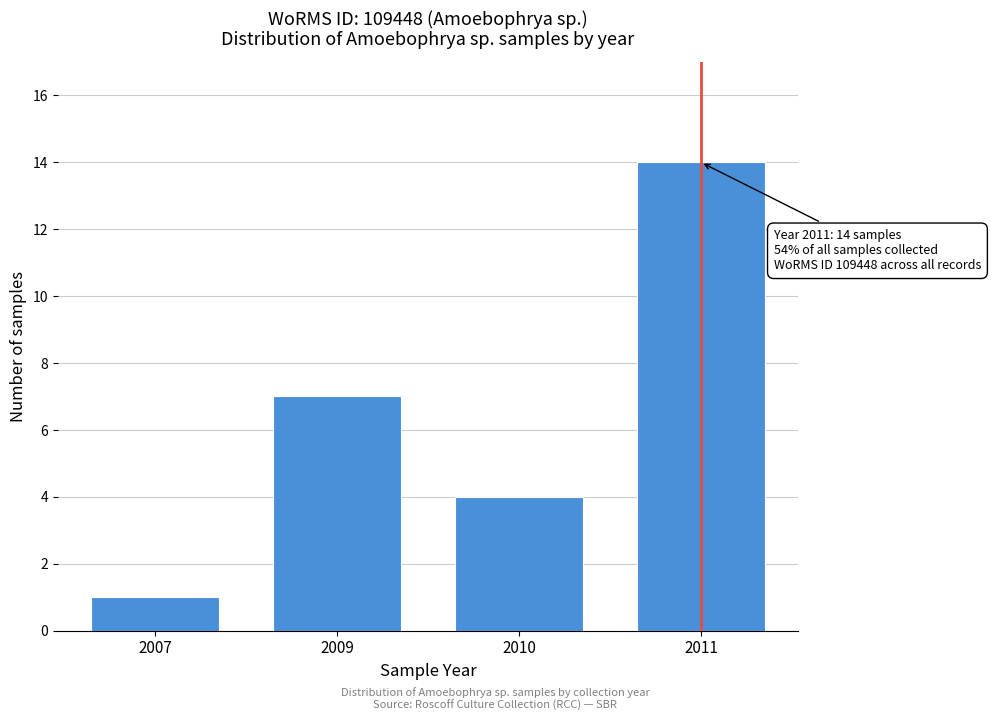

Reading right to left, what are all the values shown in this chart?

14	4	7	1